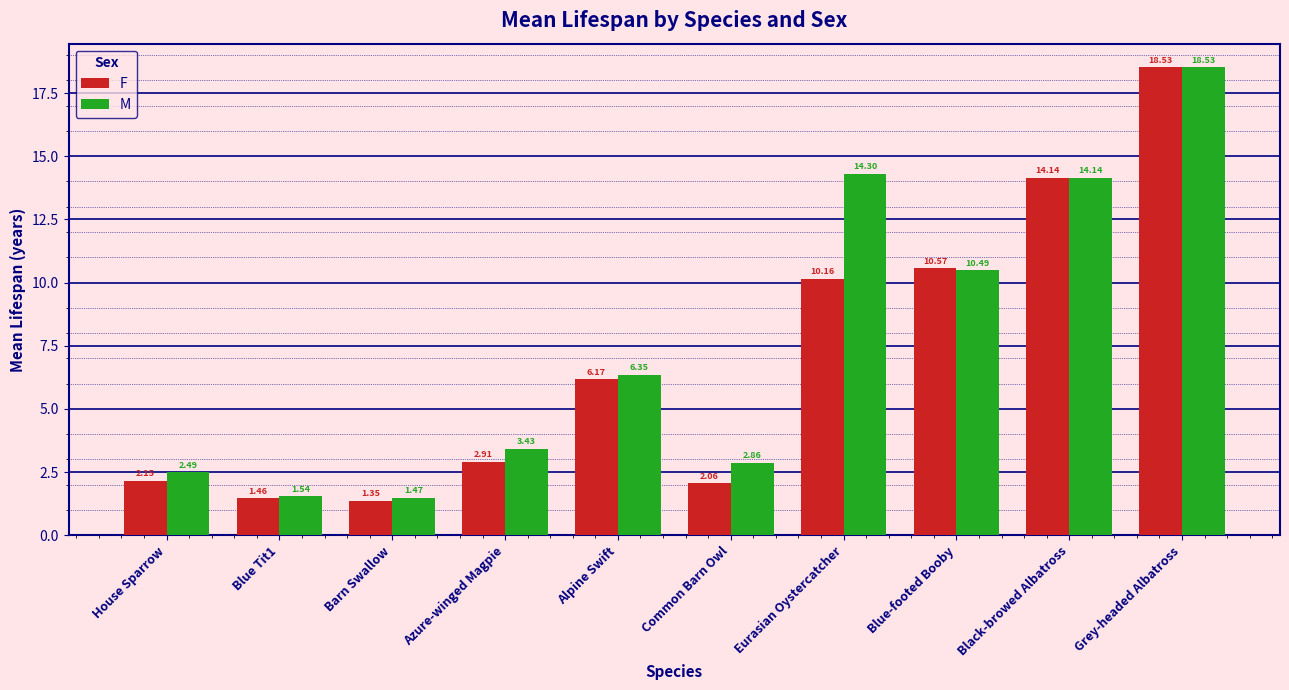

Is it true that M equals 14.3 at Eurasian Oystercatcher?

True